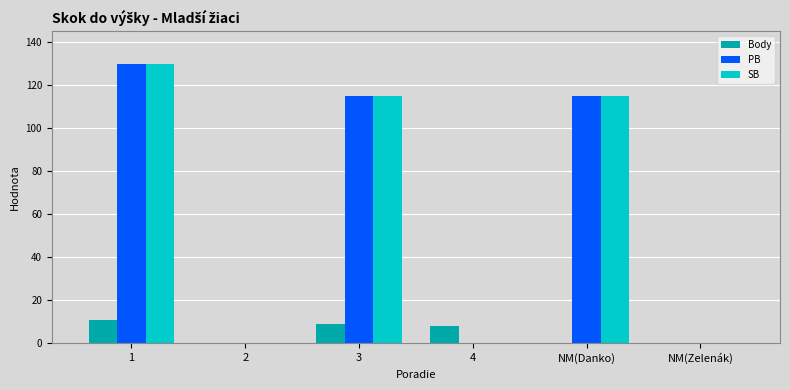

The value of PB at NM(Danko) is 49. True or false?

False